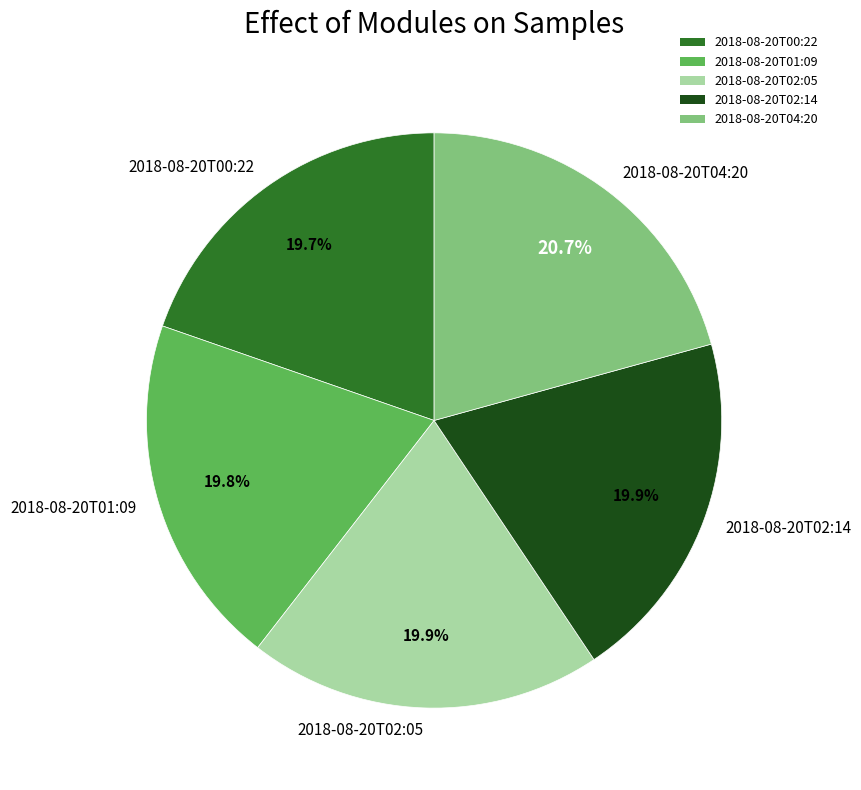

Is there any slice that represents more than half of the pie?

No